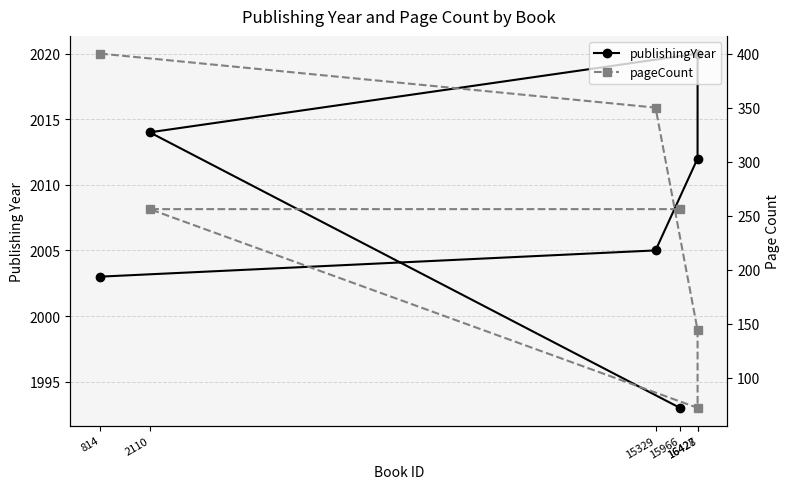

Rank the categories by publishingYear value from lowest to highest.

15966, 814, 15329, 16427, 2110, 16428